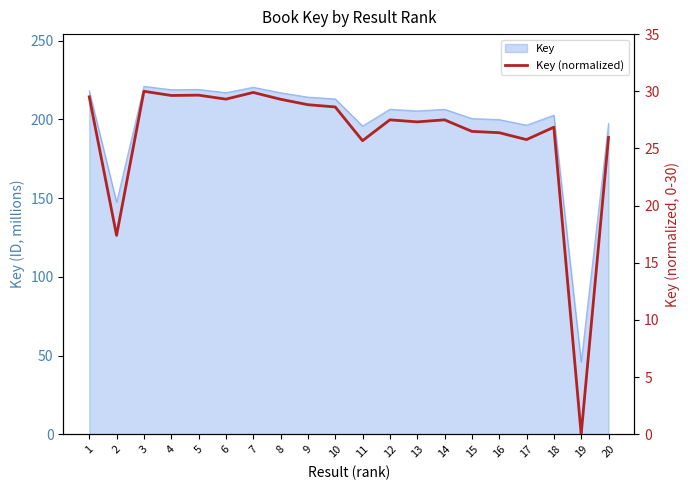

What is the ratio of the value at 15 to the value at 7?

0.9